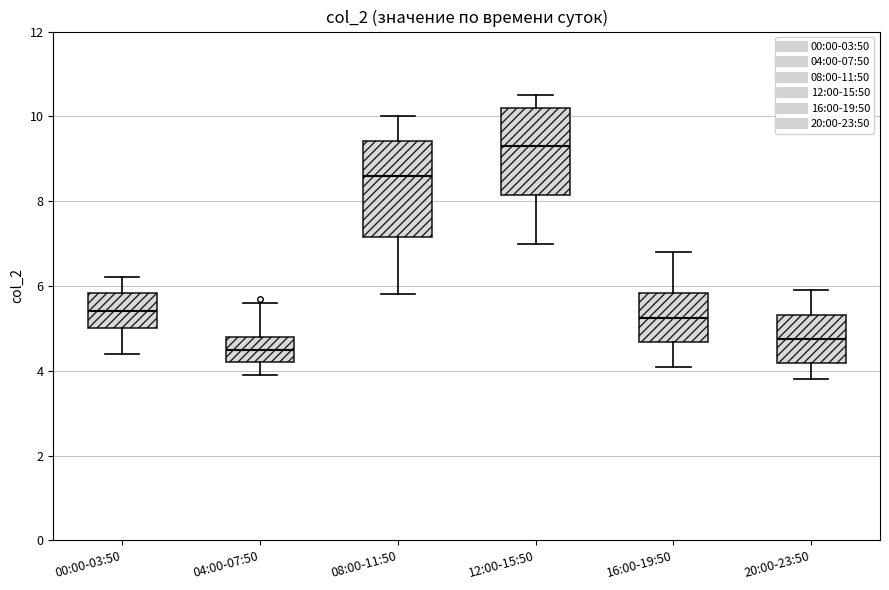

Reading left to right, read every box against the y-axis: the position of its median line, the range the box covers, and the ends of its whiskers. The values are not printed on the chart, so give them approximately, as read against the axis.

00:00-03:50: median 5.4, box 5.0 to 5.8, whiskers 4.4 to 6.2
04:00-07:50: median 4.6, box 4.2 to 4.8, whiskers 4.0 to 5.6
08:00-11:50: median 8.6, box 7.2 to 9.4, whiskers 5.8 to 10.0
12:00-15:50: median 9.4, box 8.2 to 10.2, whiskers 7.0 to 10.6
16:00-19:50: median 5.2, box 4.6 to 5.8, whiskers 4.2 to 6.8
20:00-23:50: median 4.8, box 4.2 to 5.4, whiskers 3.8 to 6.0